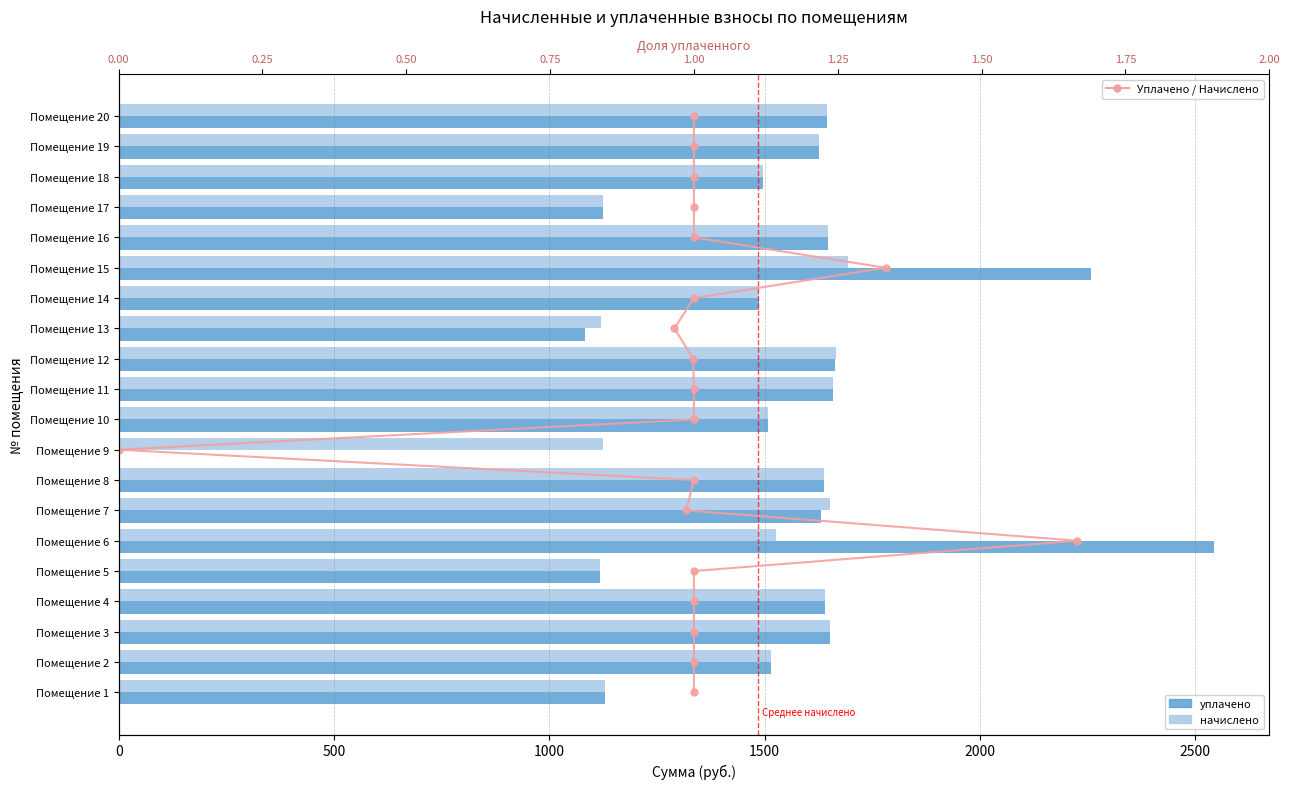

What is the maximum value shown in the chart?

2544.1